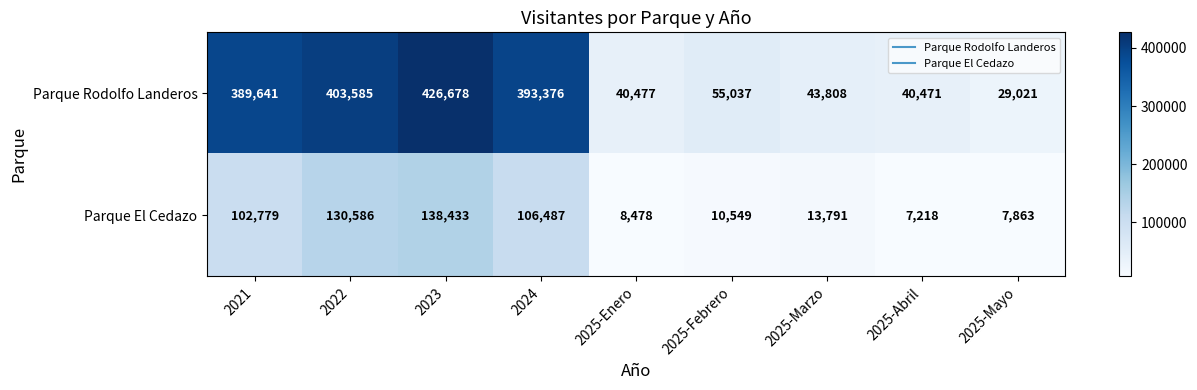

At which category does the chart reach its peak across all series?

2023